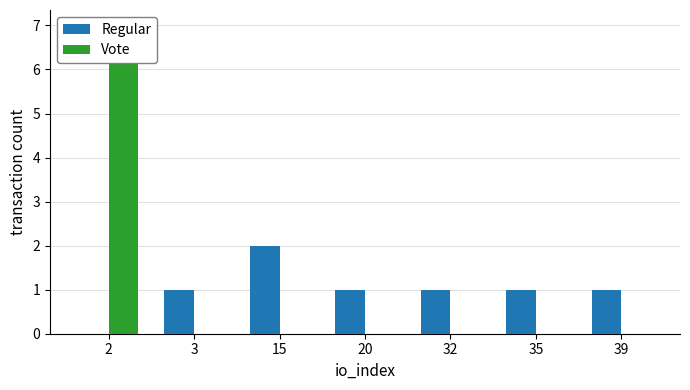

At which label does Vote reach its peak?

2